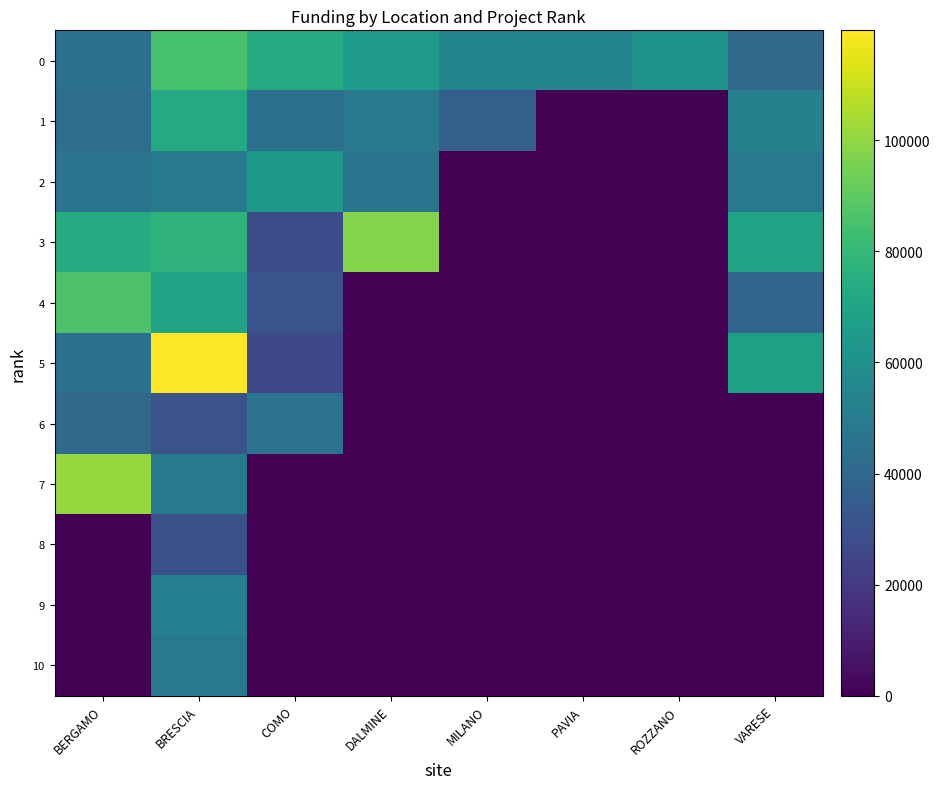

Which series has the largest range (max minus min)?

5